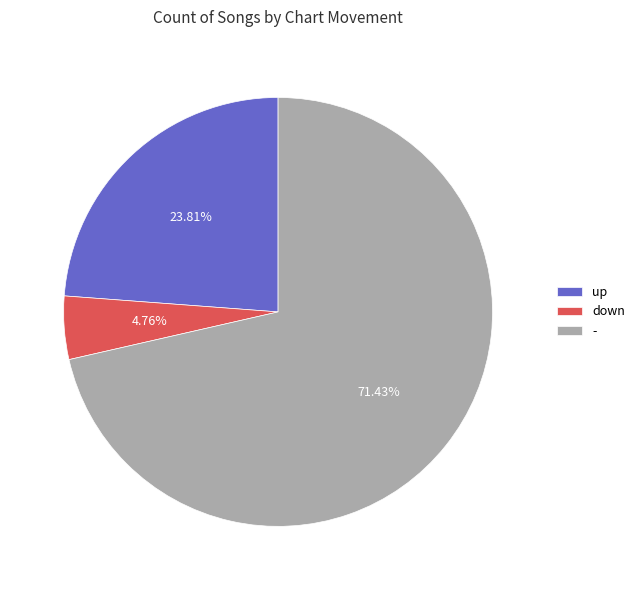

The down slice represents 5% of the pie. True or false?

True